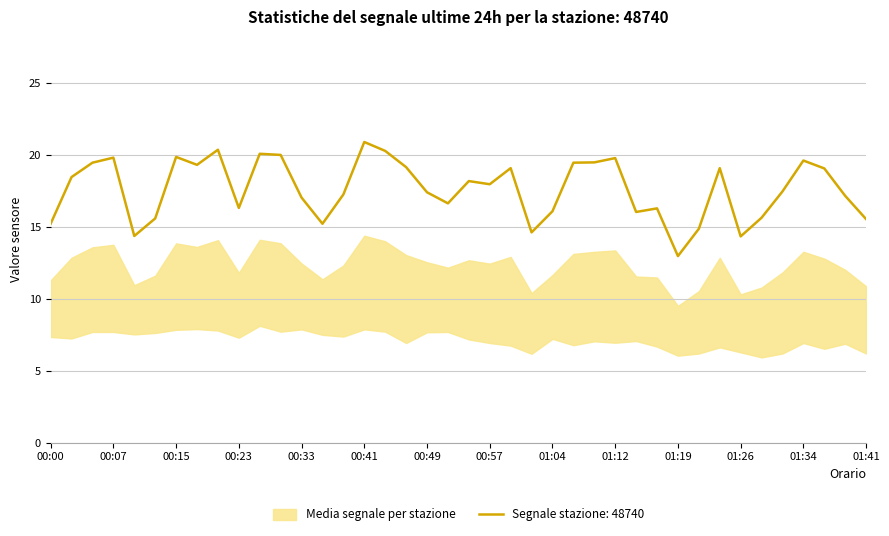

The Segnale stazione: 48740 series shows 19.6 at 01:34. True or false?

True